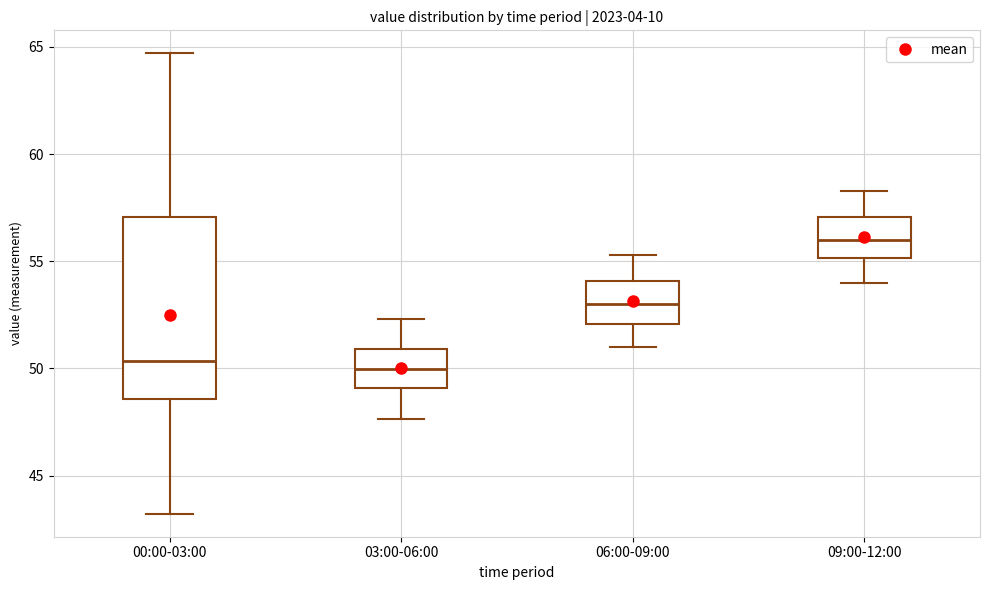

Reading left to right, transcribe this box plot: for each box, give where its median line is, the range the box spans, and where its two whiskers end, as read against the y-axis. The values are not printed on the chart, so give them approximately, as read against the axis.

00:00-03:00: median 50.5, box 48.5 to 57.0, whiskers 43.0 to 64.5
03:00-06:00: median 50.0, box 49.0 to 51.0, whiskers 47.5 to 52.5
06:00-09:00: median 53.0, box 52.0 to 54.0, whiskers 51.0 to 55.5
09:00-12:00: median 56.0, box 55.0 to 57.0, whiskers 54.0 to 58.5